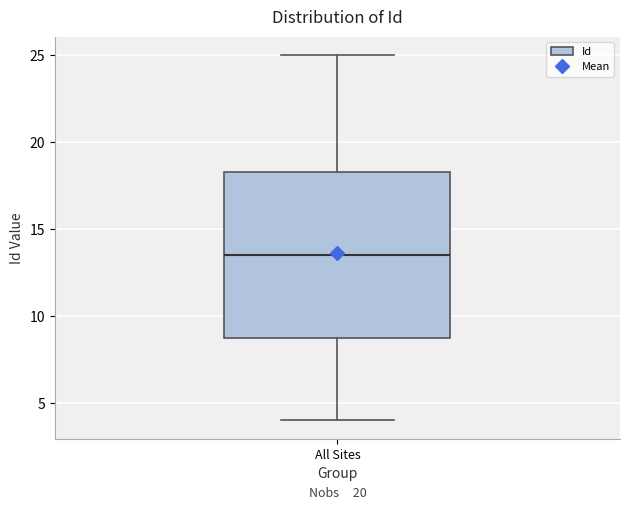

Where does the upper whisker of the box for All Sites end on the y-axis? The values are not printed on the chart, so give them approximately, as read against the axis.

25.0